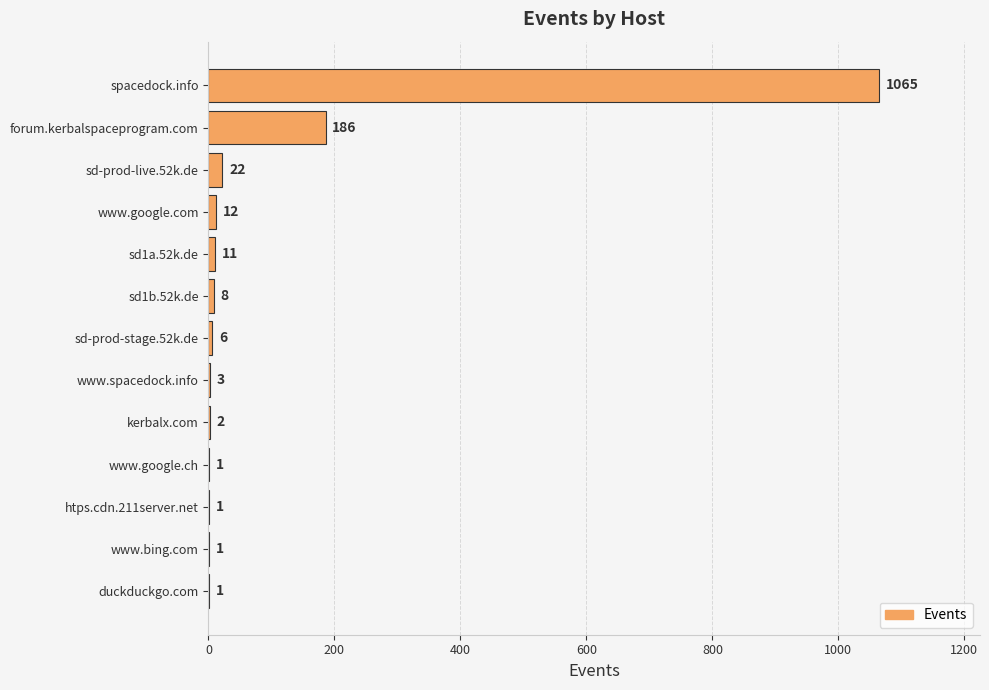

Which label corresponds to the largest value in the chart?

spacedock.info